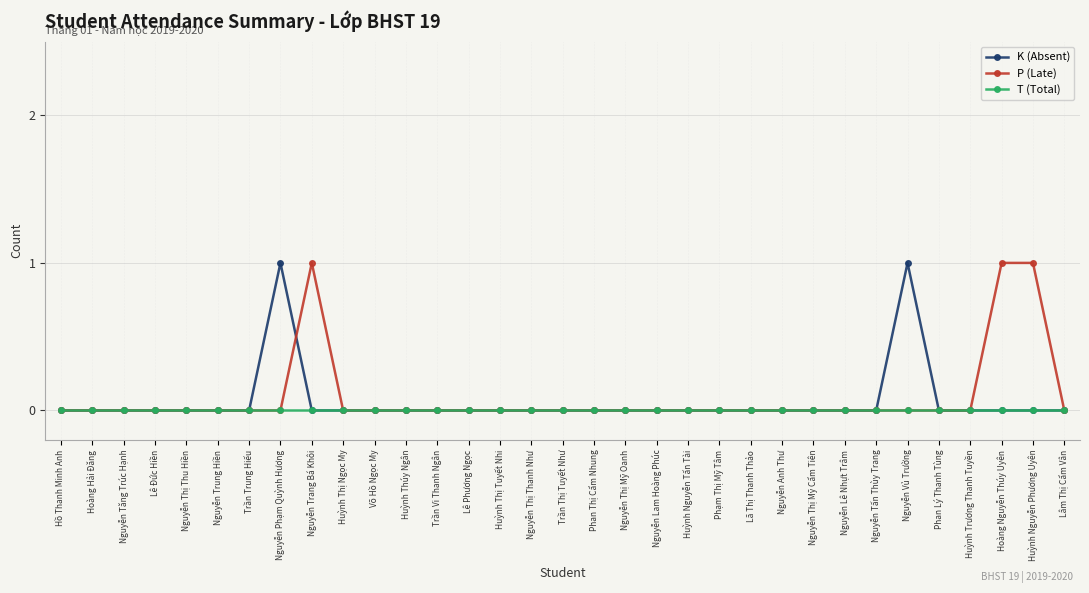

Between Hoàng Hải Đăng and Huỳnh Nguyễn Phương Uyên, which series saw the biggest shift?

P (Late)